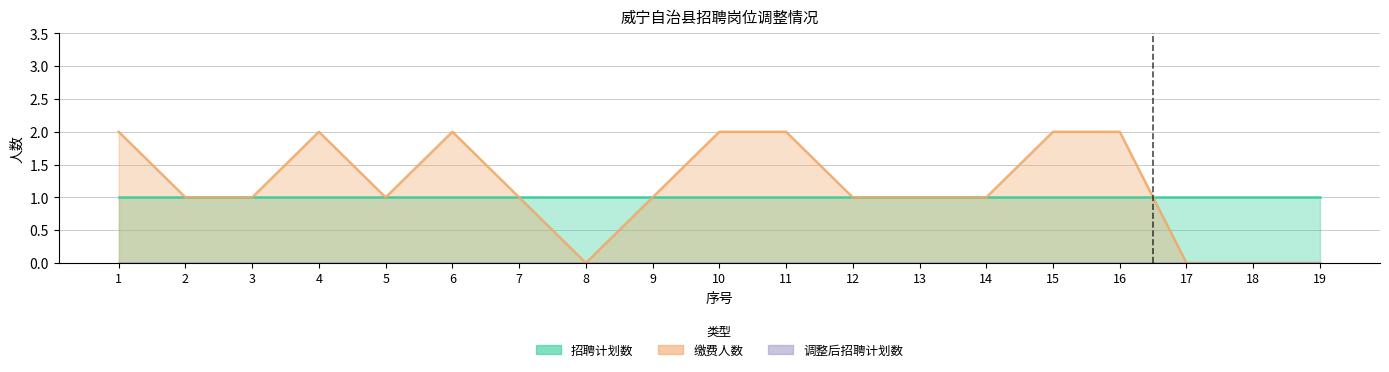

What is the greatest value displayed?

2